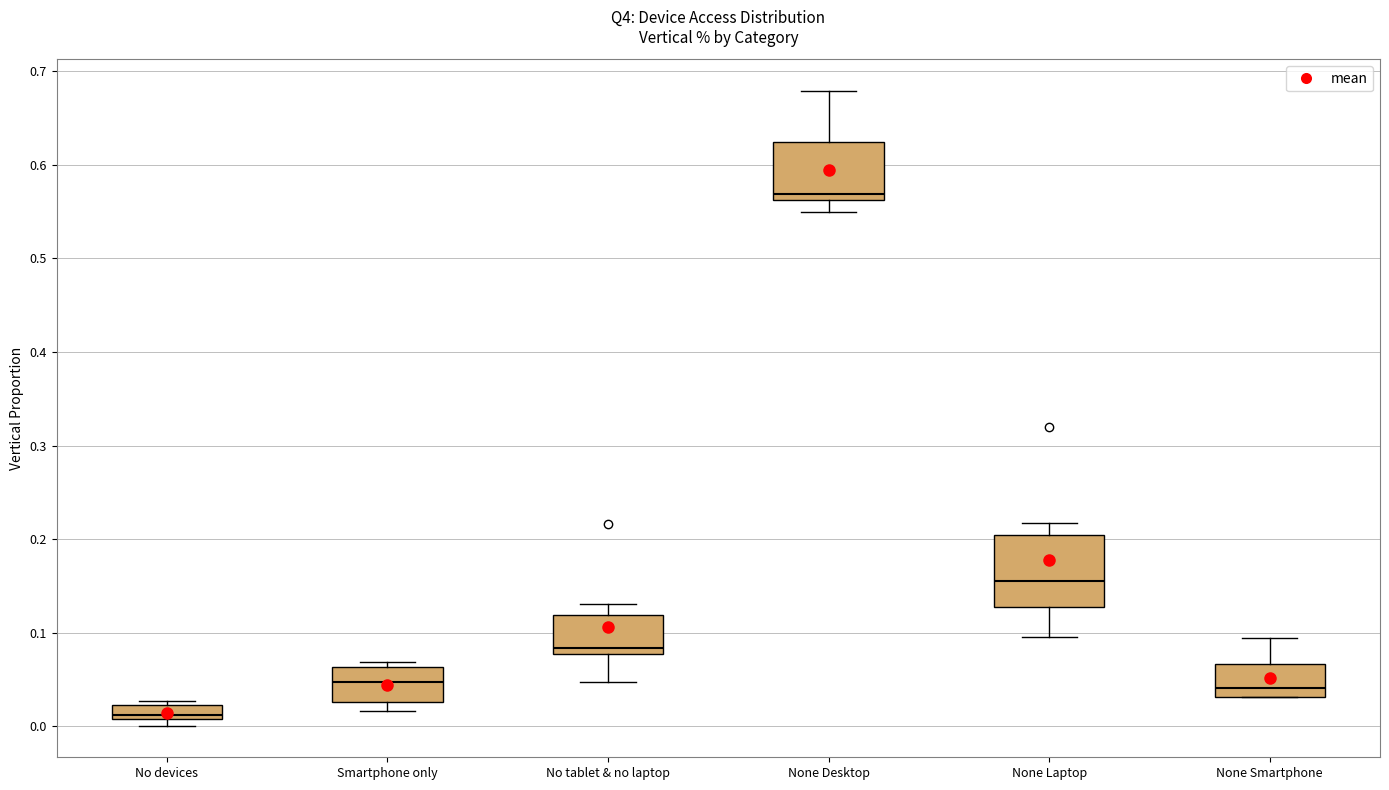

Where is the lower edge of the box for None Smartphone on the y-axis? The values are not printed on the chart, so give them approximately, as read against the axis.

0.03